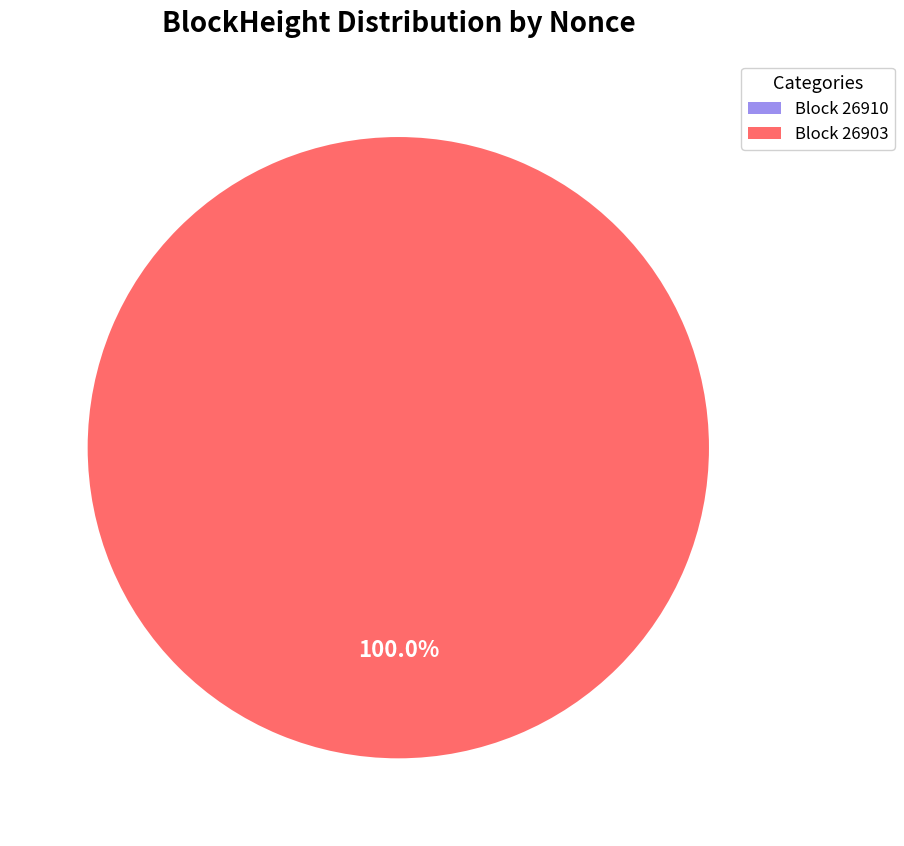

Combined, what portion of the pie is 26903 and 26910?

100.0%